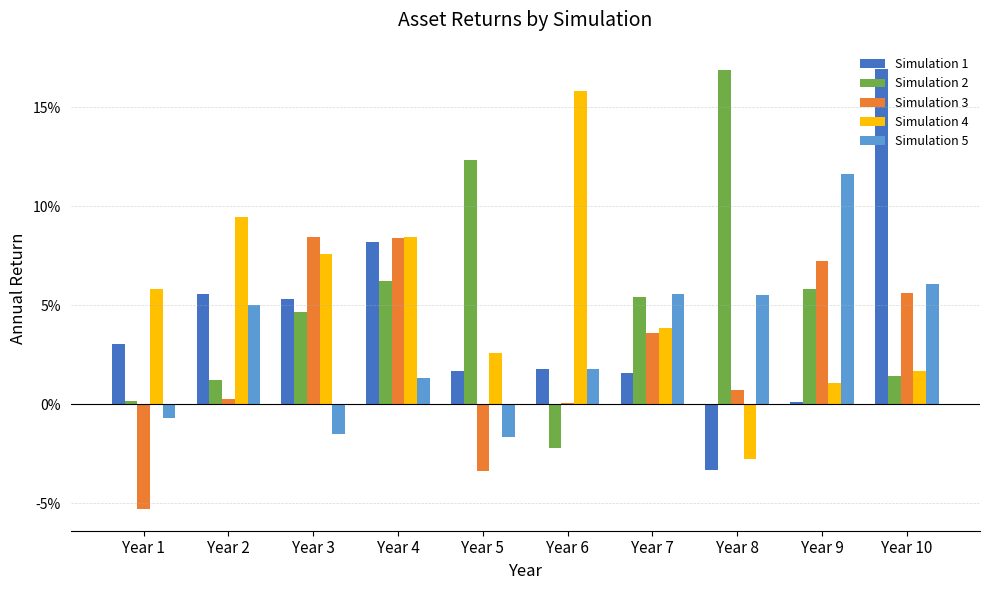

Does the chart contain stacked bars?

No